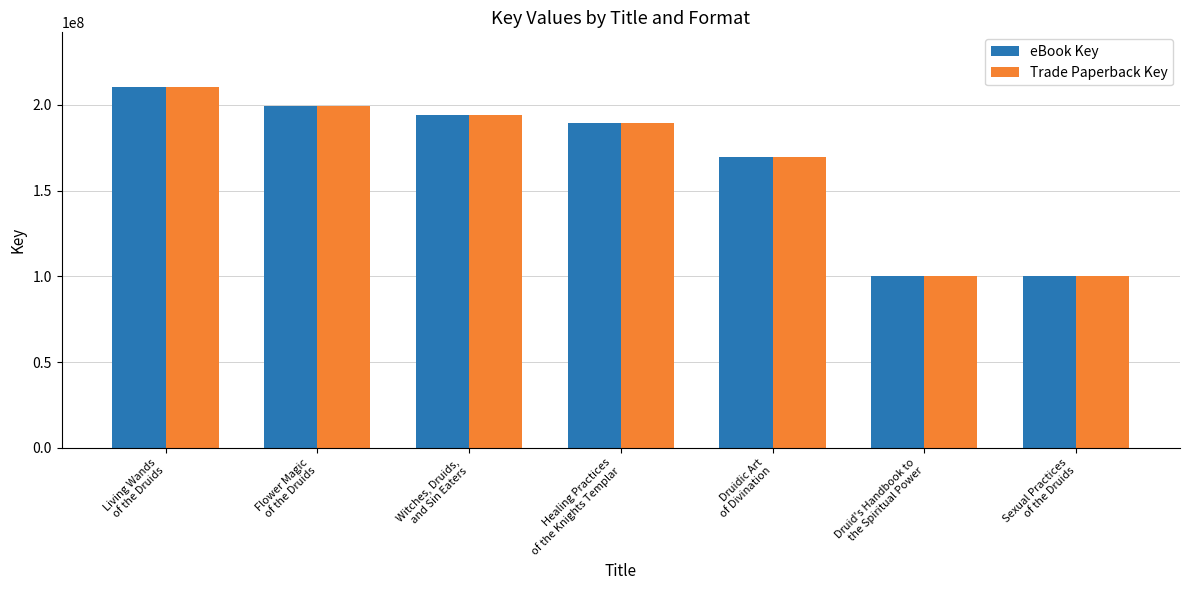

At how many categories does at least one series exceed 164991365?

5